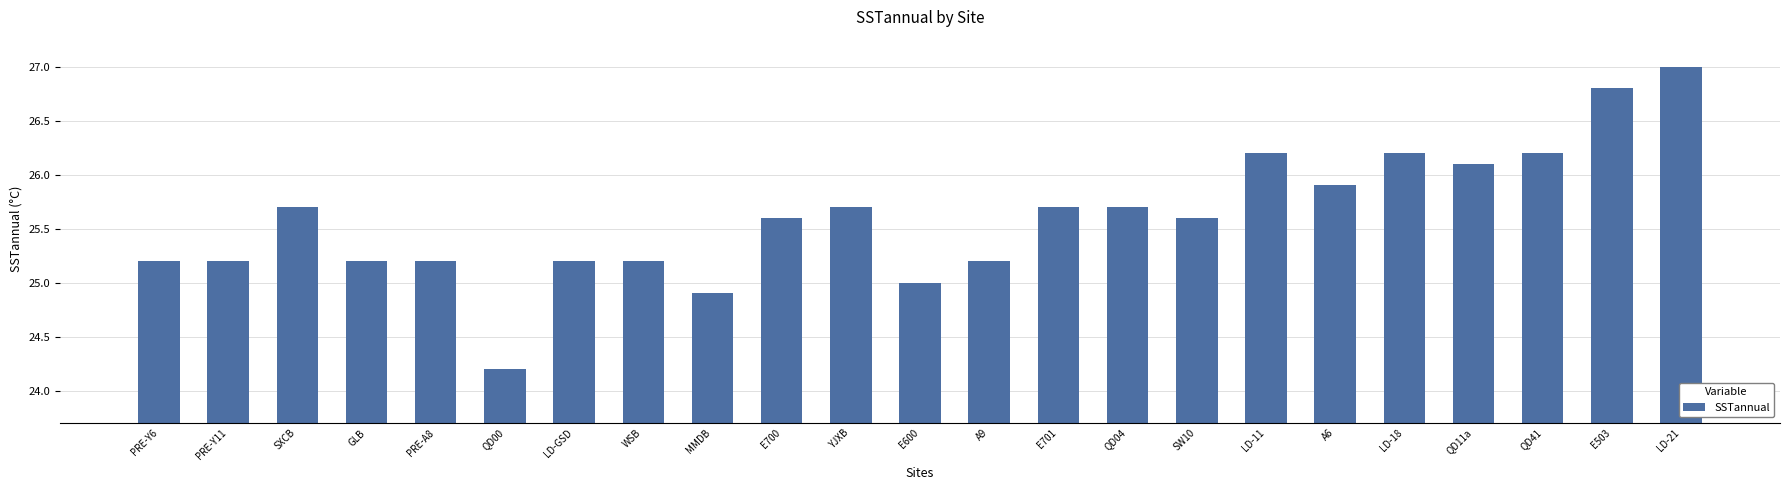

At which label is the value closest to 25?

E600